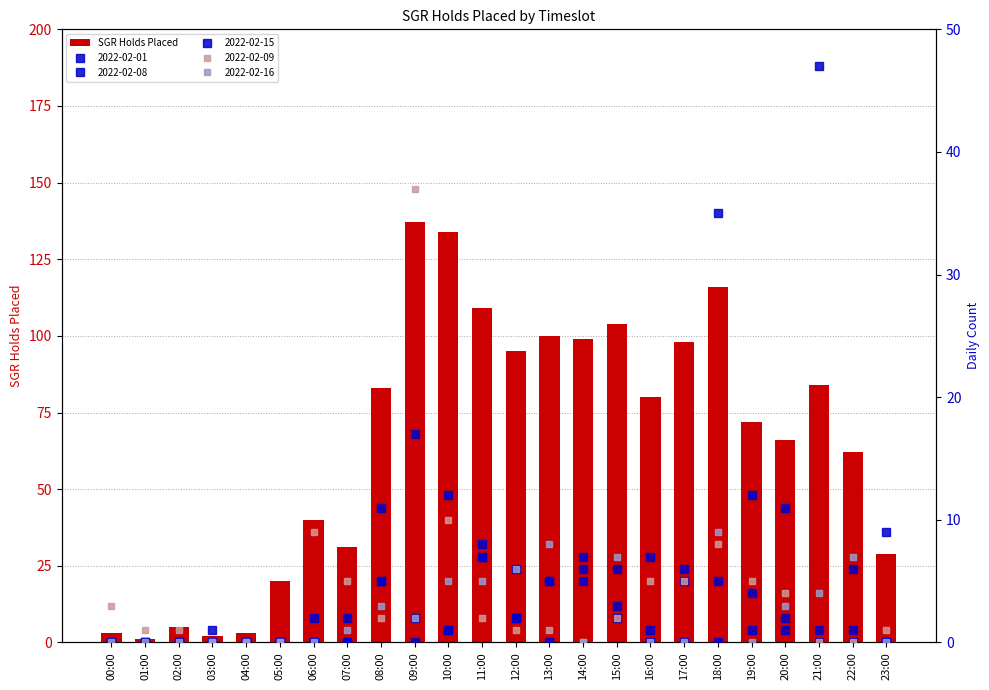

Is it true that the value at 01:00 is 2?

False